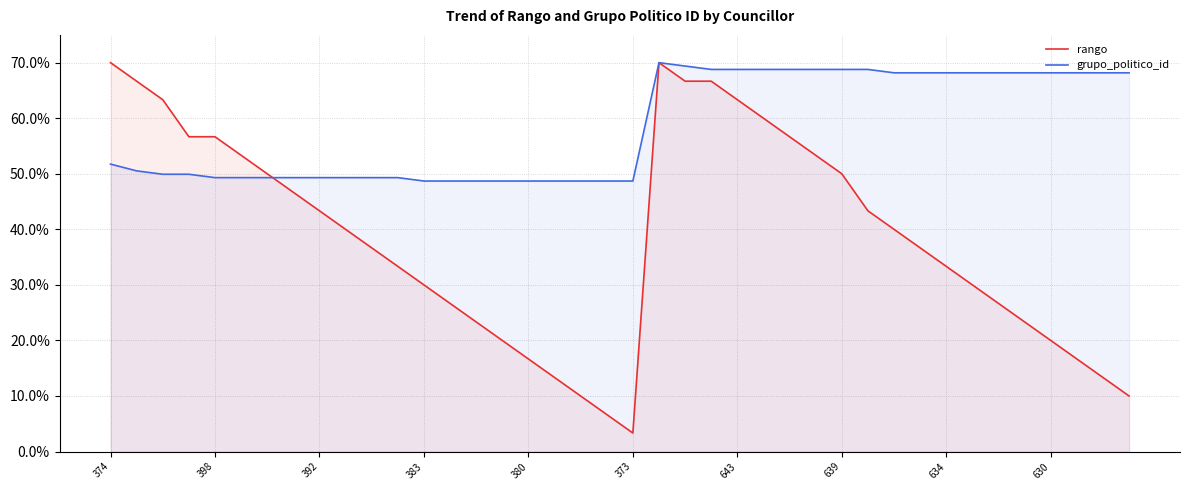

True or false: rango and grupo_politico_id intersect in this chart.

True